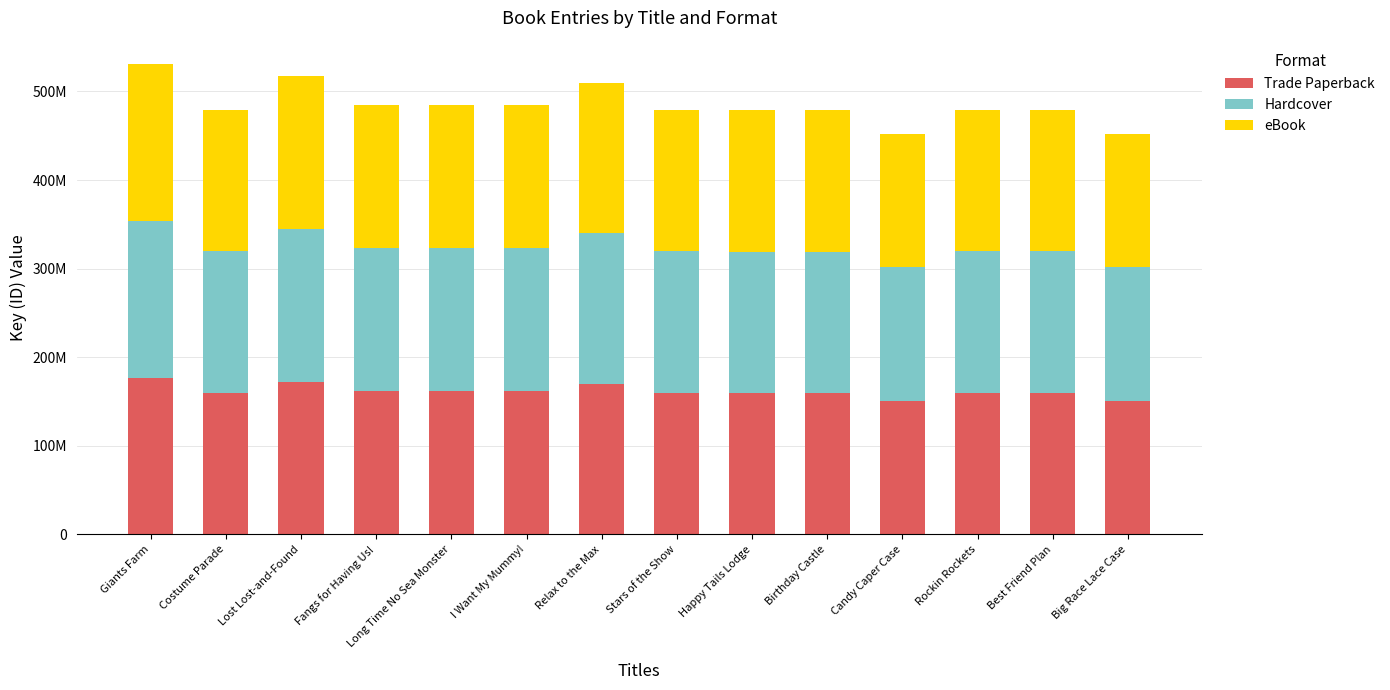

Does the chart contain any negative values?

No